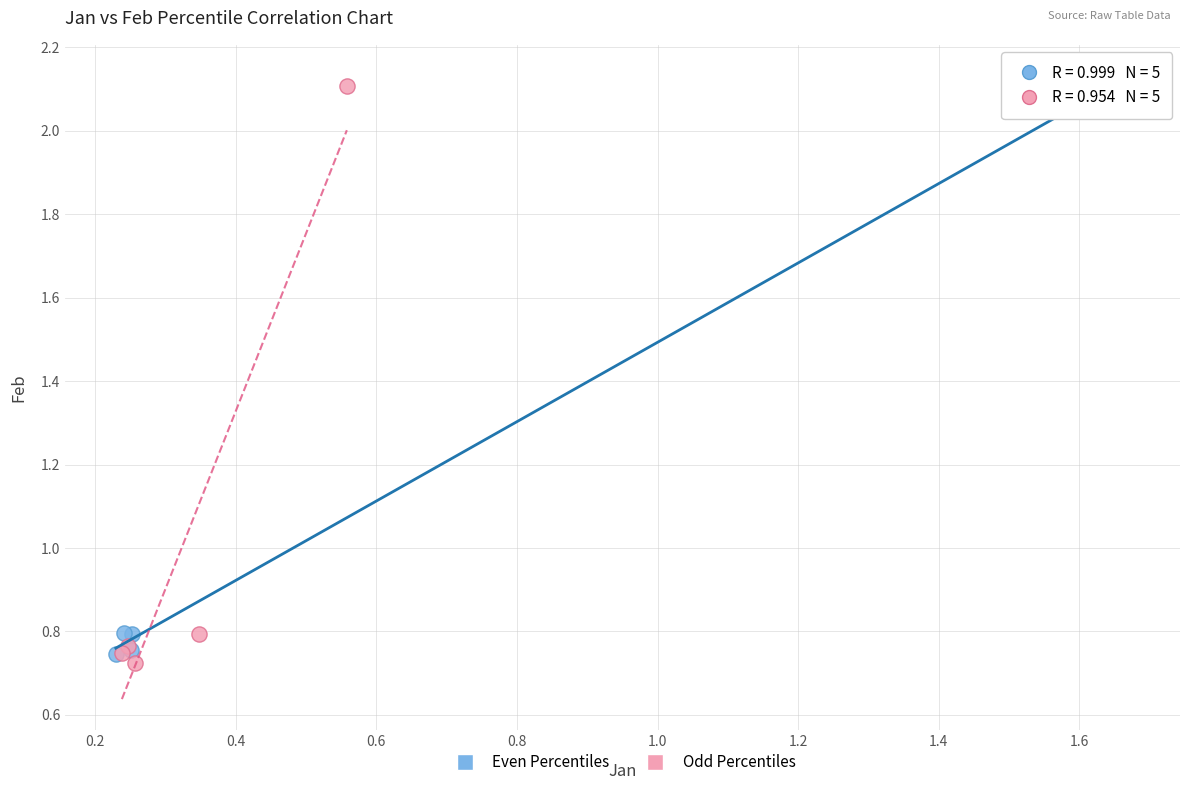

What are all the series names shown in the legend?

Even Percentiles, Odd Percentiles